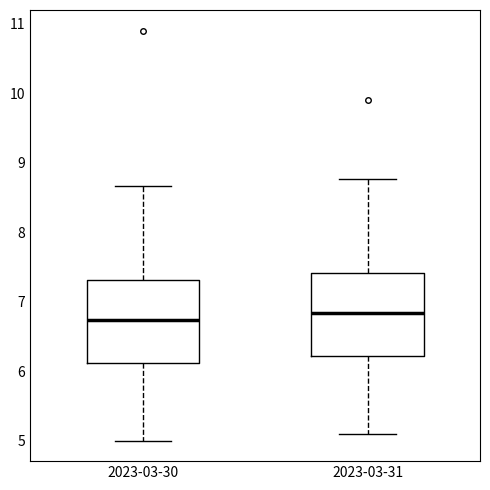

Which box has the lowest median line?

2023-03-30